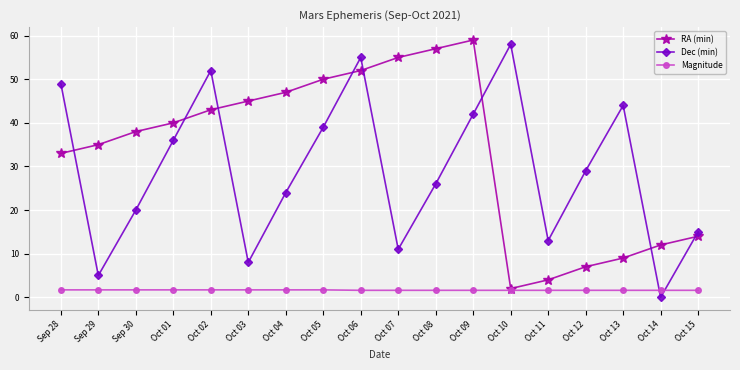

What is the value of the Dec (min) point at the 2nd from the left?

5.0